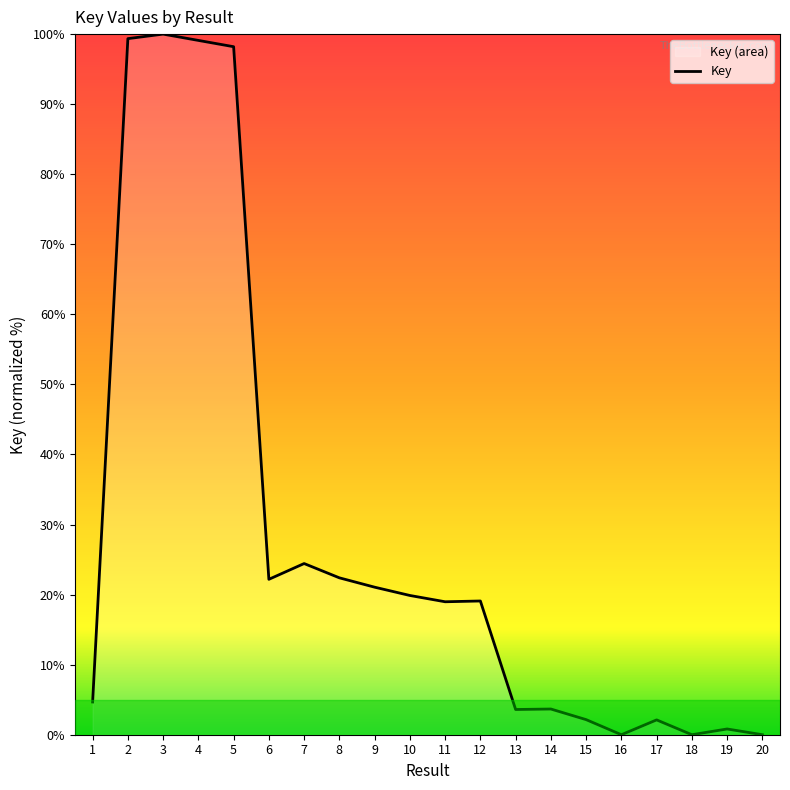

What is the ratio of the value at 12 to the value at 6?

0.9